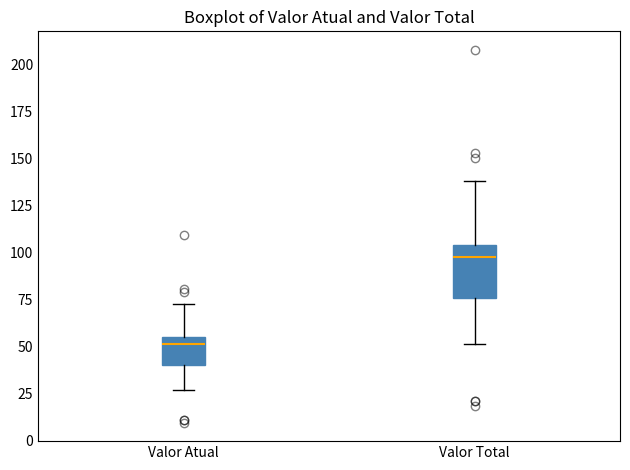

Which box is the tallest, from its lower edge to its upper edge?

Valor Total